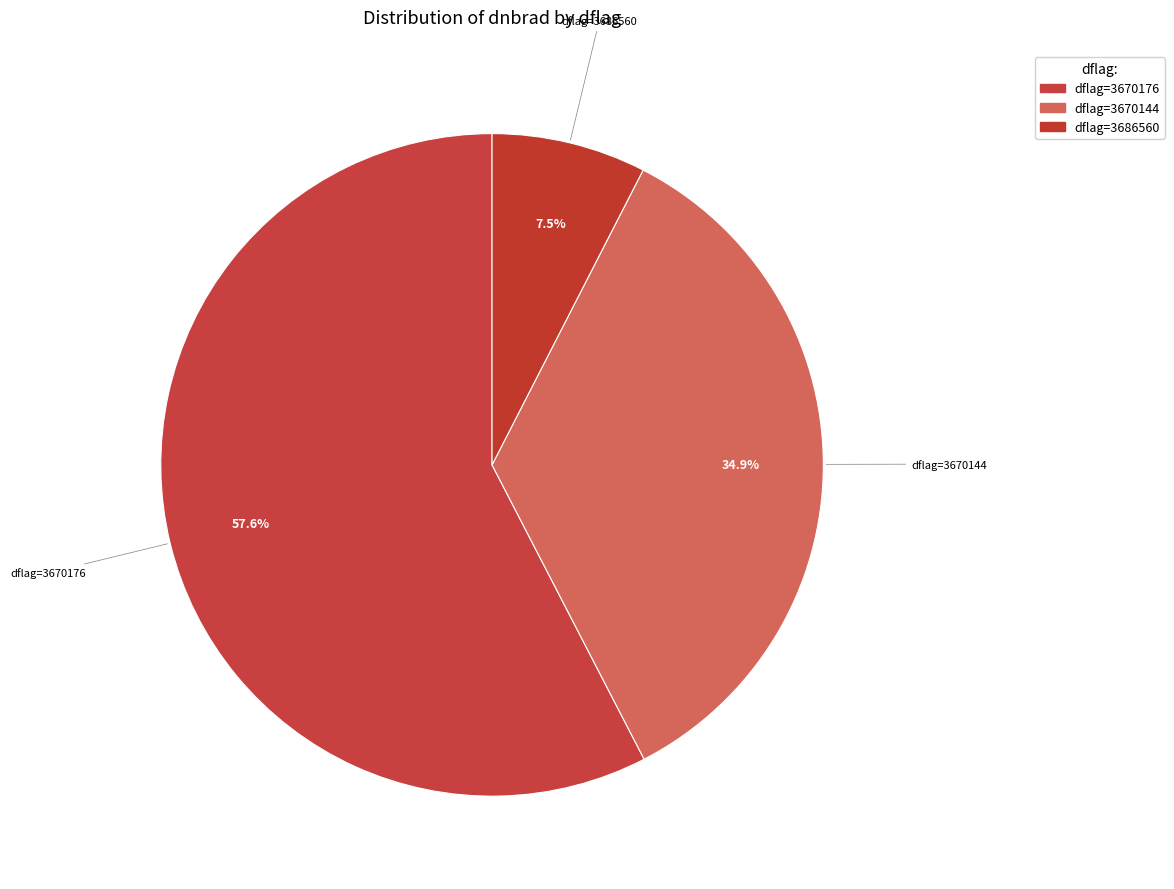

How many slices are in this pie chart?

3